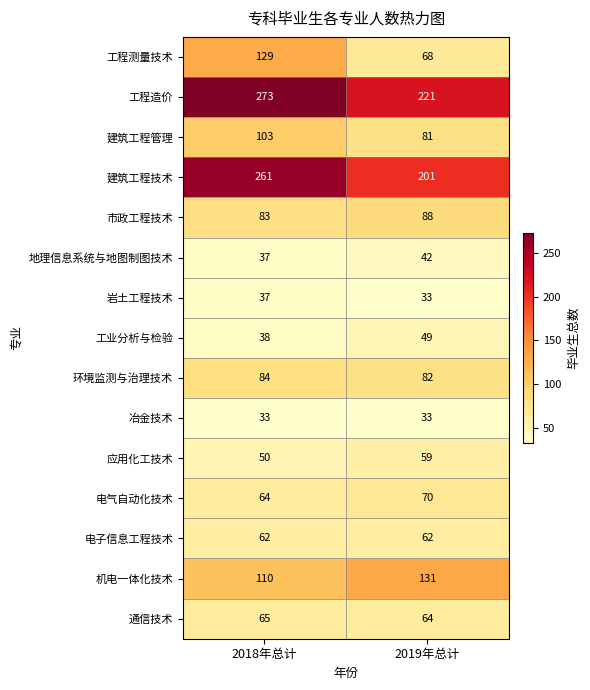

The 岩土工程技术 series shows 37 at 2018年总计. True or false?

True